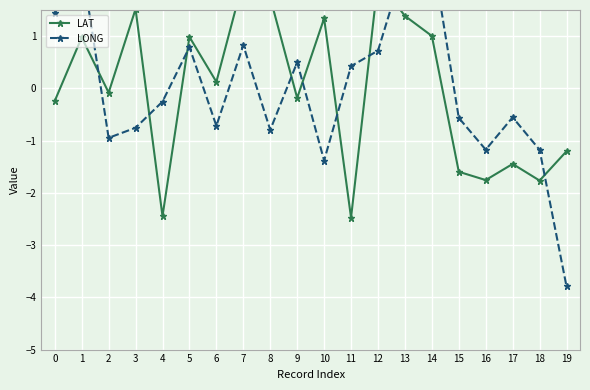

Between 17 and 5, which is larger?

5